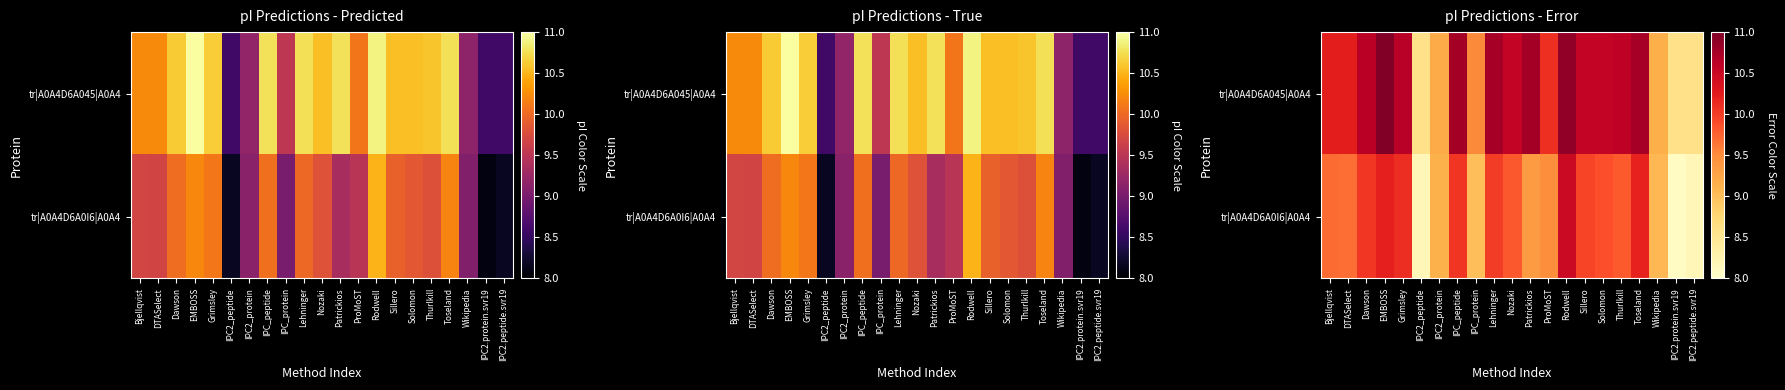

What is the sum of all tr|A0A4D6A0I6|A0A4 values?

200.4